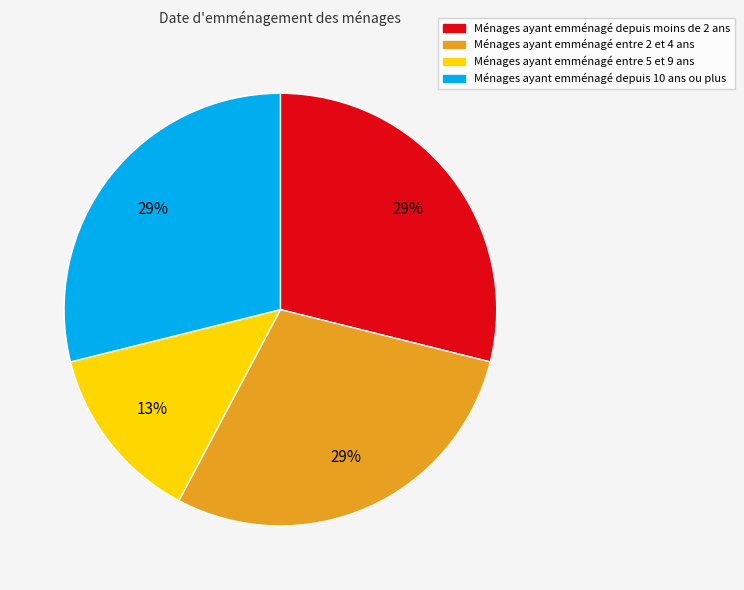

To the nearest percent, what is the average slice percentage?

25%